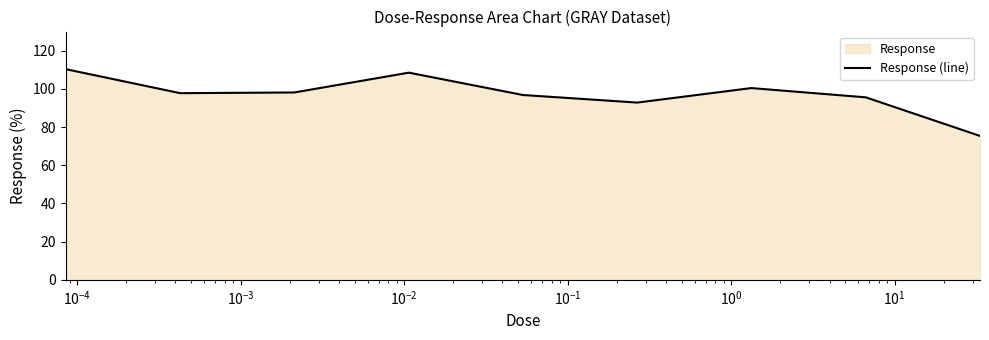

What is the smallest value displayed?

75.3